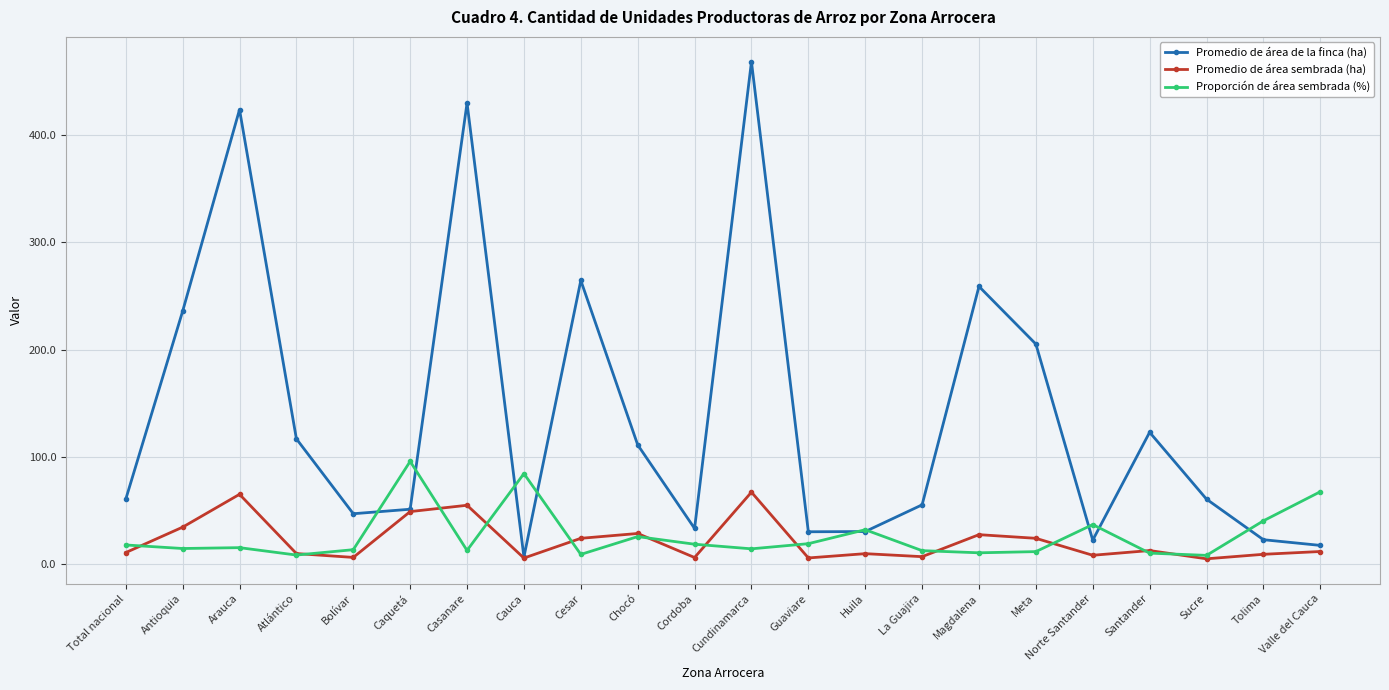

What is the spread (max minus min) of values at Caquetá?

46.8